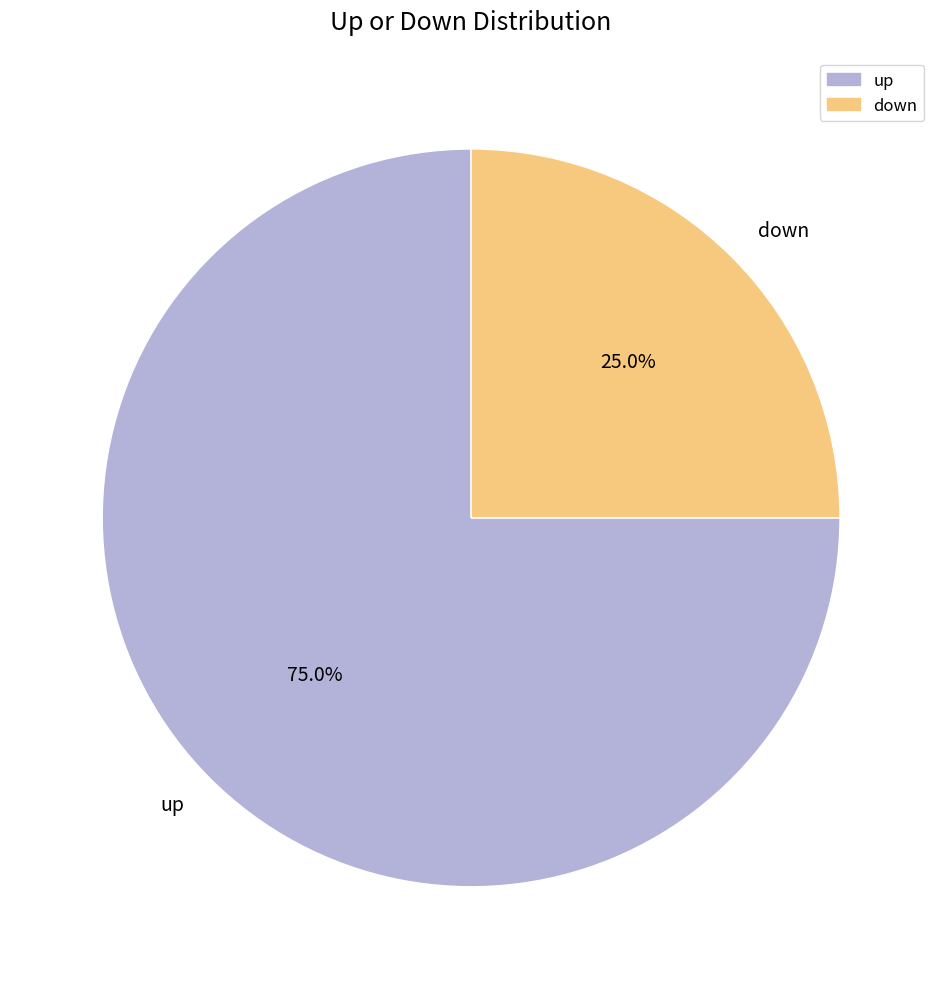

What percentage is the up slice, to the nearest percent?

75%